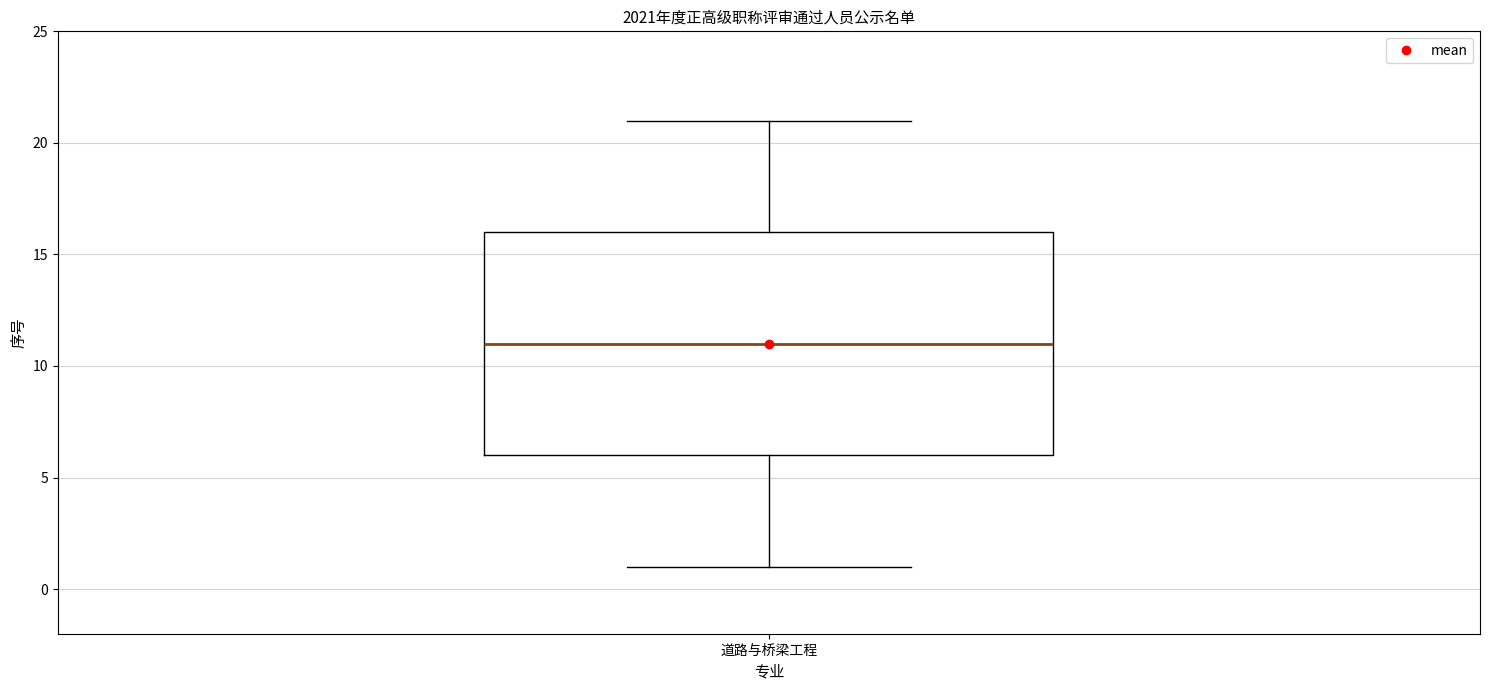

Where does the upper whisker of the box for 道路与桥梁工程 end on the y-axis? The values are not printed on the chart, so give them approximately, as read against the axis.

21